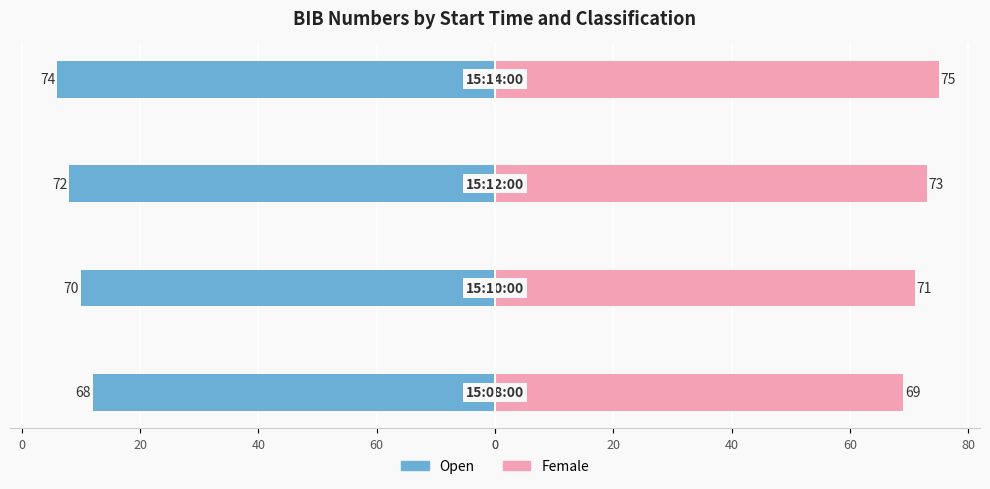

How many values in the Female series exceed 73?

1